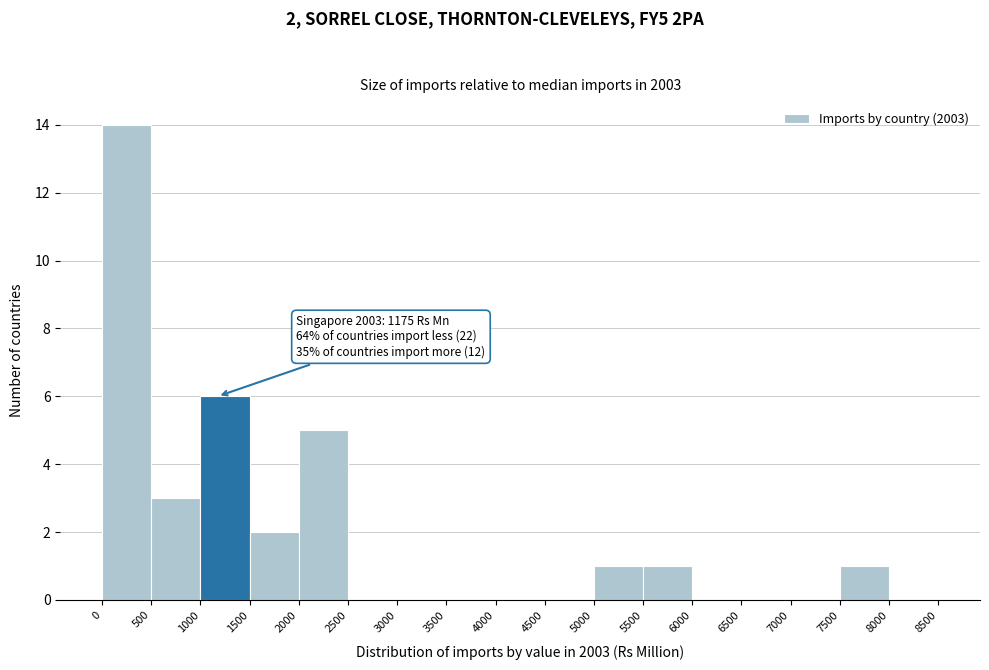

Over which range of the x-axis is the bar tallest?

0 to 500